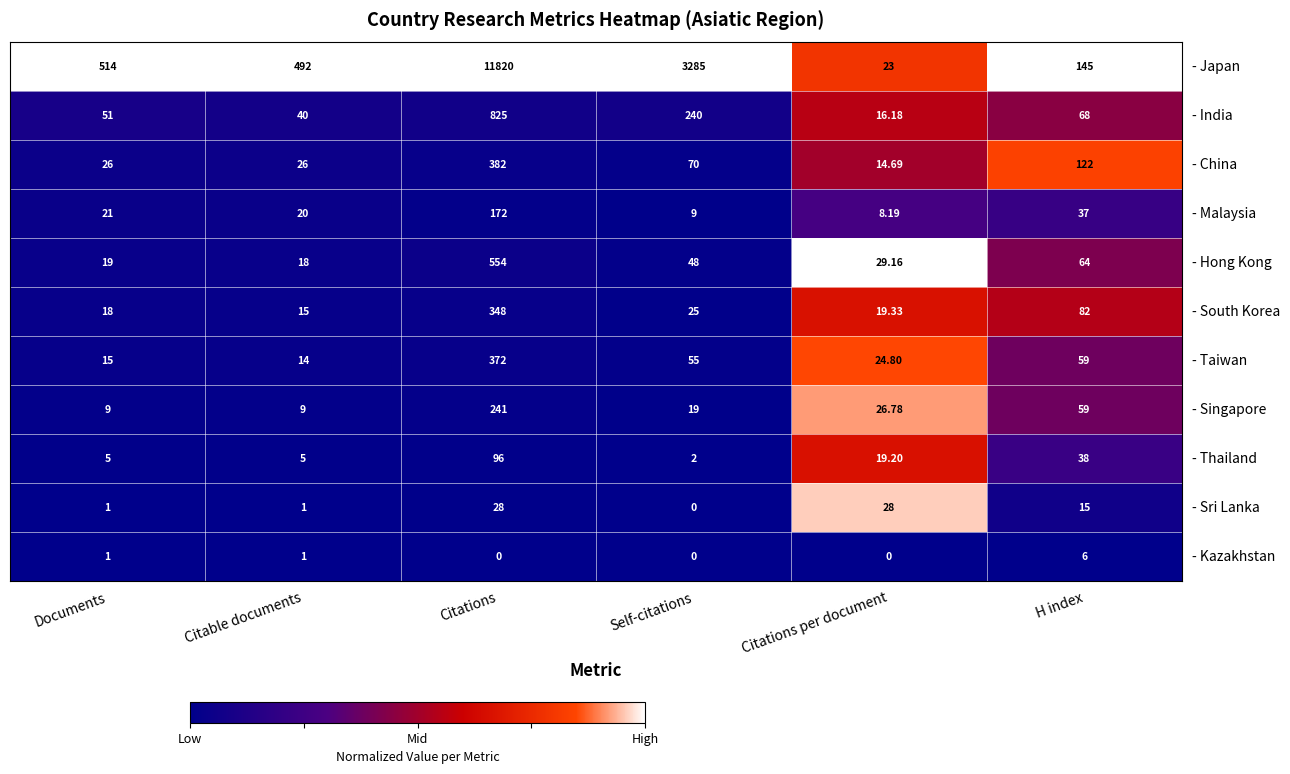

Where does the - Sri Lanka series first go above 15?

Citations